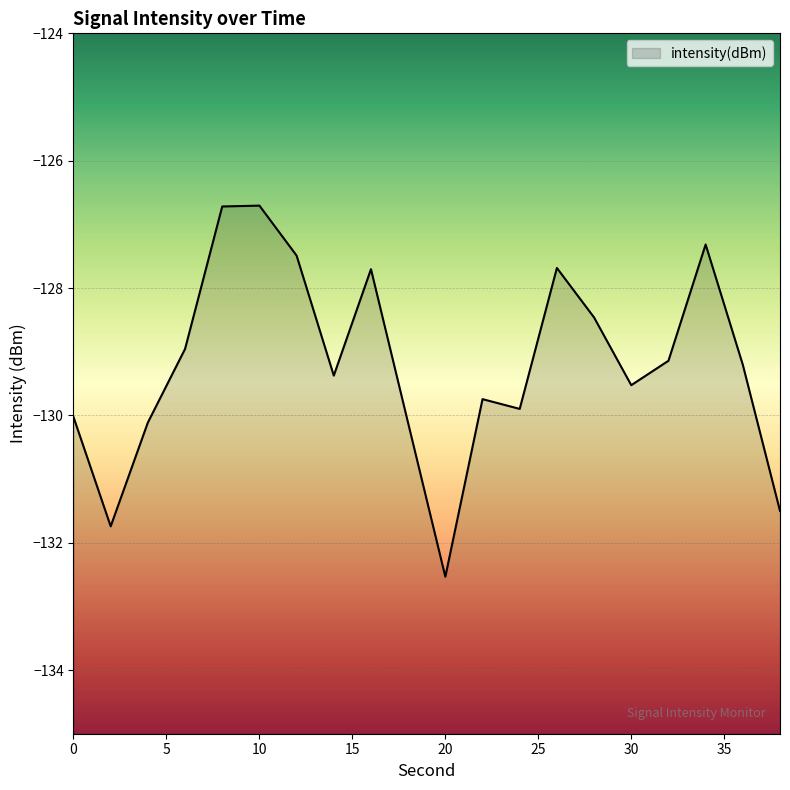

Reading left to right, transcribe all the data shown in this chart.

0=-130.0	2=-131.7	4=-130.1	6=-129.0	8=-126.7	10=-126.7	12=-127.5	14=-129.4	16=-127.7	18=-130.1	20=-132.5	22=-129.7	24=-129.9	26=-127.7	28=-128.5	30=-129.5	32=-129.1	34=-127.3	36=-129.2	38=-131.5